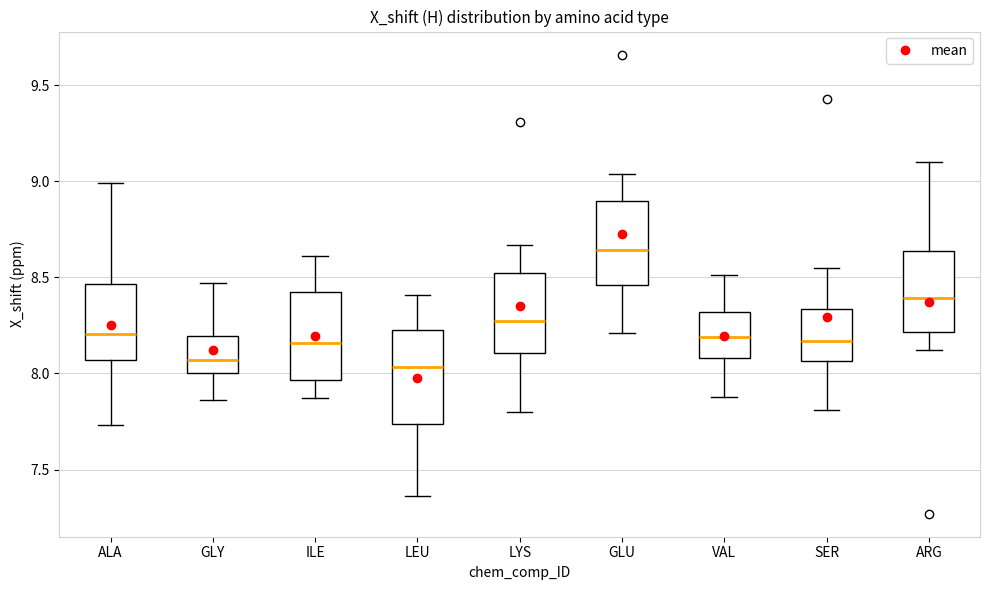

Reading left to right, read every box against the y-axis: the position of its median line, the range the box covers, and the ends of its whiskers. The values are not printed on the chart, so give them approximately, as read against the axis.

ALA: median 8.20, box 8.05 to 8.45, whiskers 7.75 to 9.00
GLY: median 8.05, box 8.00 to 8.20, whiskers 7.85 to 8.45
ILE: median 8.15, box 7.95 to 8.40, whiskers 7.85 to 8.60
LEU: median 8.05, box 7.75 to 8.25, whiskers 7.35 to 8.40
LYS: median 8.30, box 8.10 to 8.50, whiskers 7.80 to 8.65
GLU: median 8.65, box 8.45 to 8.90, whiskers 8.20 to 9.05
VAL: median 8.20, box 8.10 to 8.30, whiskers 7.90 to 8.50
SER: median 8.15, box 8.05 to 8.35, whiskers 7.80 to 8.55
ARG: median 8.40, box 8.20 to 8.65, whiskers 8.10 to 9.10